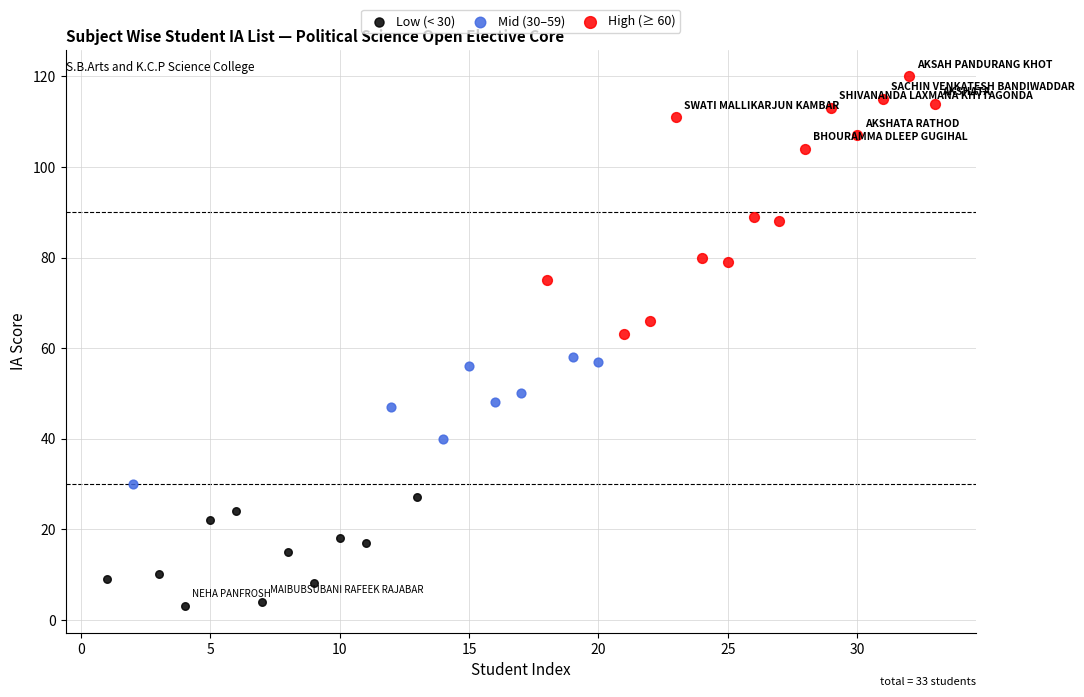

Which series has the widest spread of Y values?

High (≥ 60)